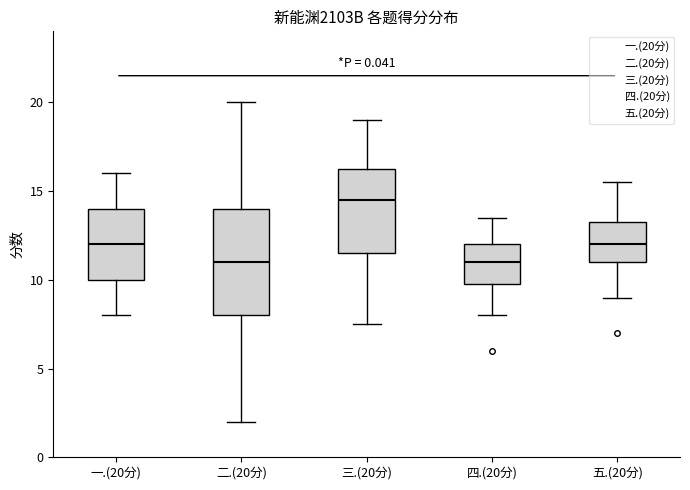

Reading left to right, transcribe this box plot: for each box, give where its median line is, the range the box spans, and where its two whiskers end, as read against the y-axis. The values are not printed on the chart, so give them approximately, as read against the axis.

一.(20分): median 12.0, box 10.0 to 14.0, whiskers 8.0 to 16.0
二.(20分): median 11.0, box 8.0 to 14.0, whiskers 2.0 to 20.0
三.(20分): median 14.5, box 11.5 to 16.5, whiskers 7.5 to 19.0
四.(20分): median 11.0, box 10.0 to 12.0, whiskers 8.0 to 13.5
五.(20分): median 12.0, box 11.0 to 13.5, whiskers 9.0 to 15.5